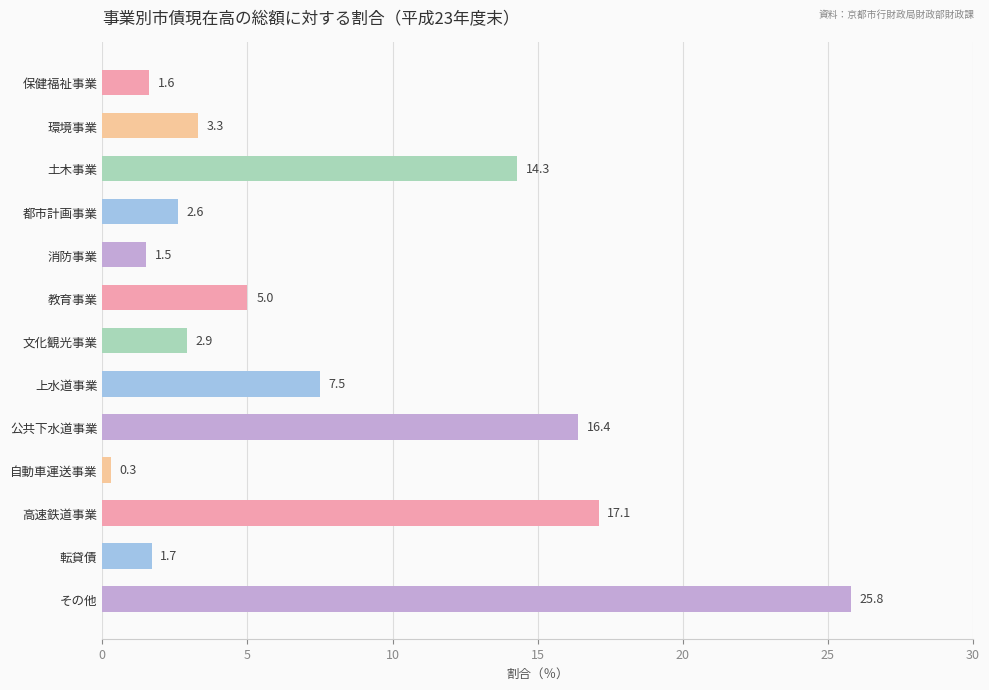

What is the change in value from 都市計画事業 to 公共下水道事業?

+13.8